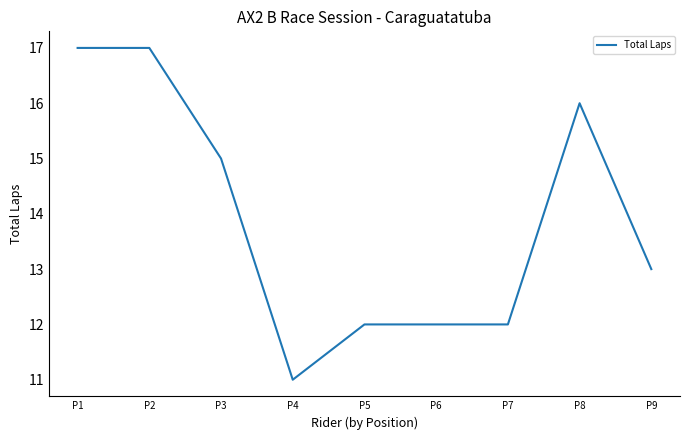

Reading left to right, list all the values displayed in this chart.

17	17	15	11	12	12	12	16	13